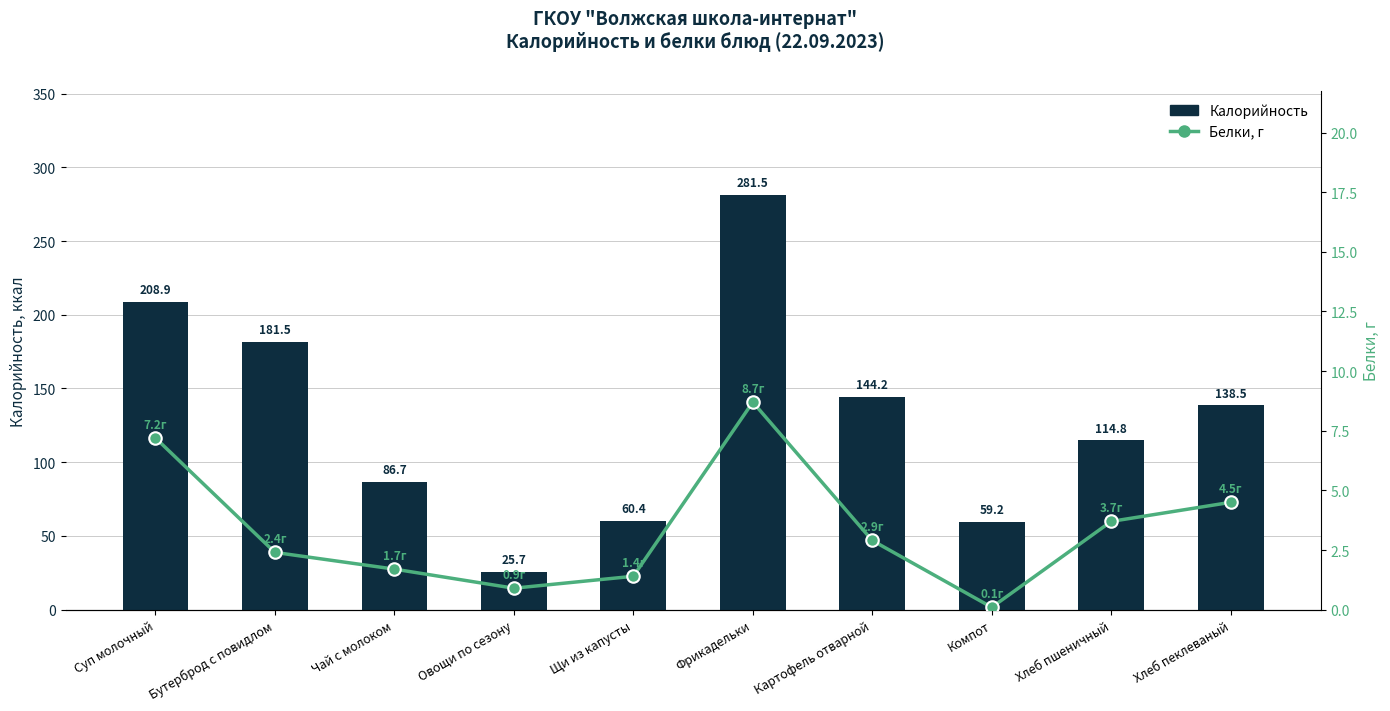

At which label is Калорийность closest to 153?

Картофель отварной